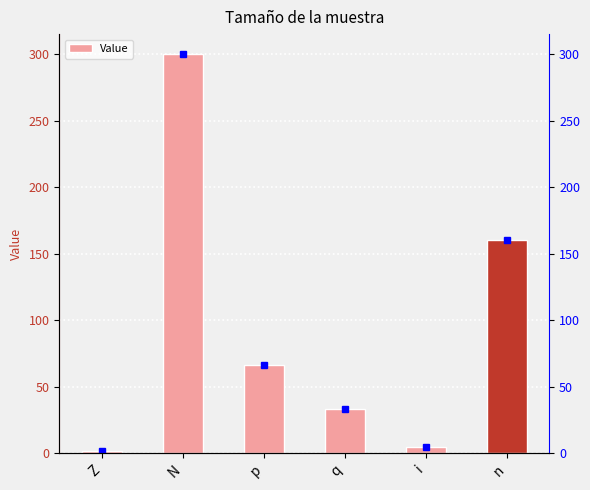

What is the sum of all values?

566.9